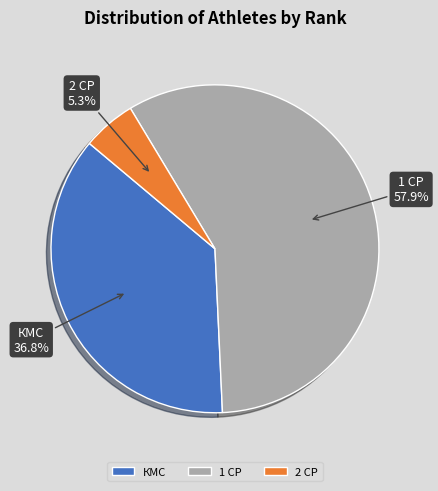

Rank the categories by value from lowest to highest.

2 СР, КМС, 1 СР